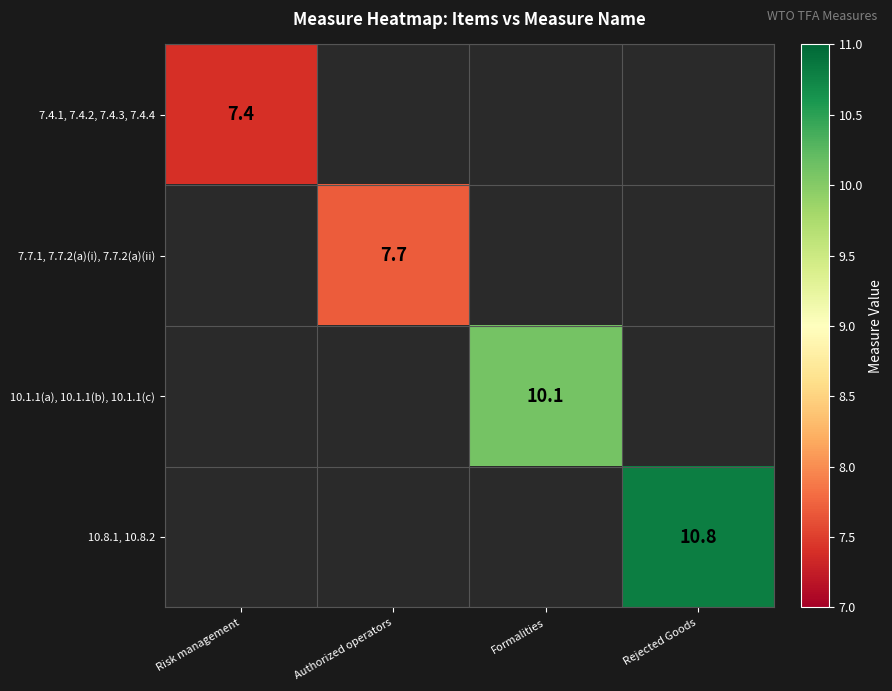

Which category has the lowest value across all series?

Risk management